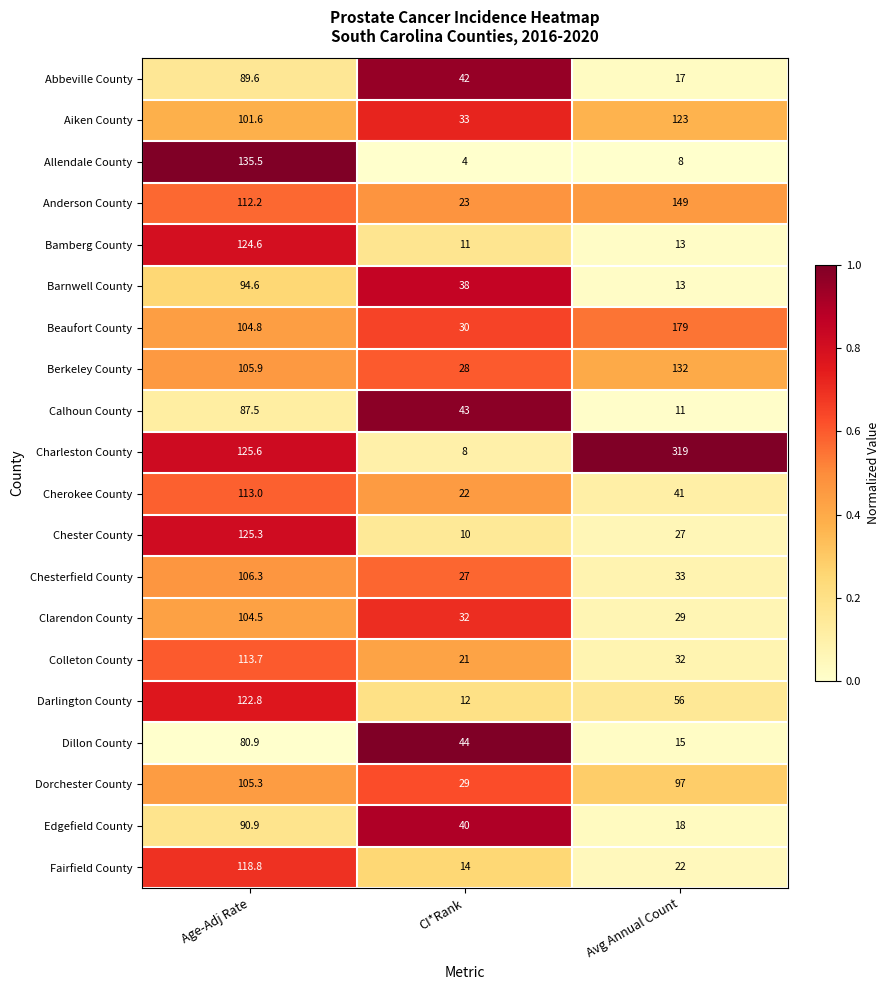

Which series has the largest total across all categories?

Charleston County